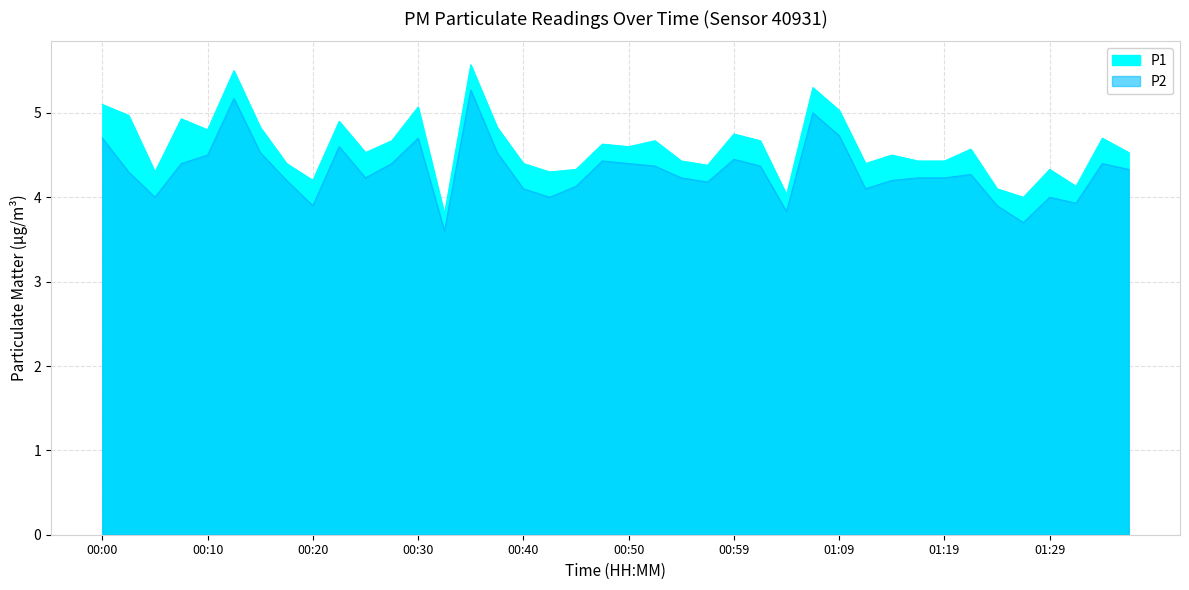

How many distinct data groups are displayed?

2